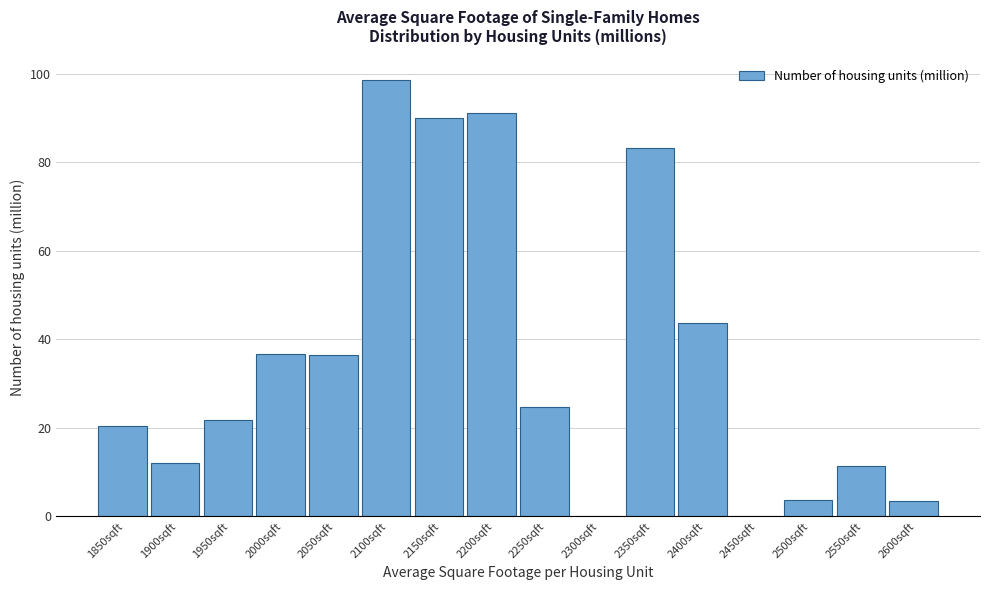

What is the greatest value displayed?

98.6